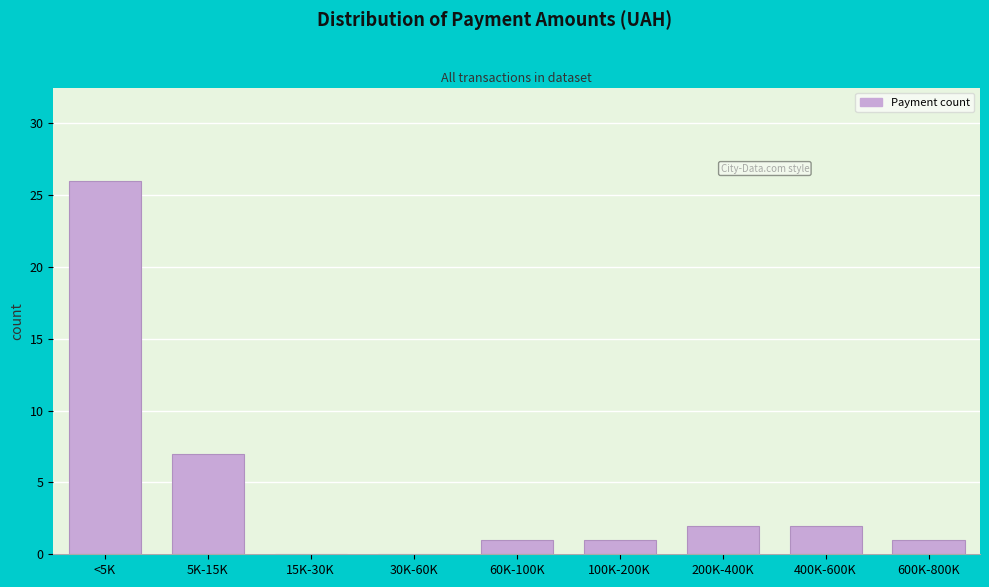

Reading right to left, transcribe all the data shown in this chart.

600K-800K=1	400K-600K=2	200K-400K=2	100K-200K=1	60K-100K=1	30K-60K=0	15K-30K=0	5K-15K=7	<5K=26